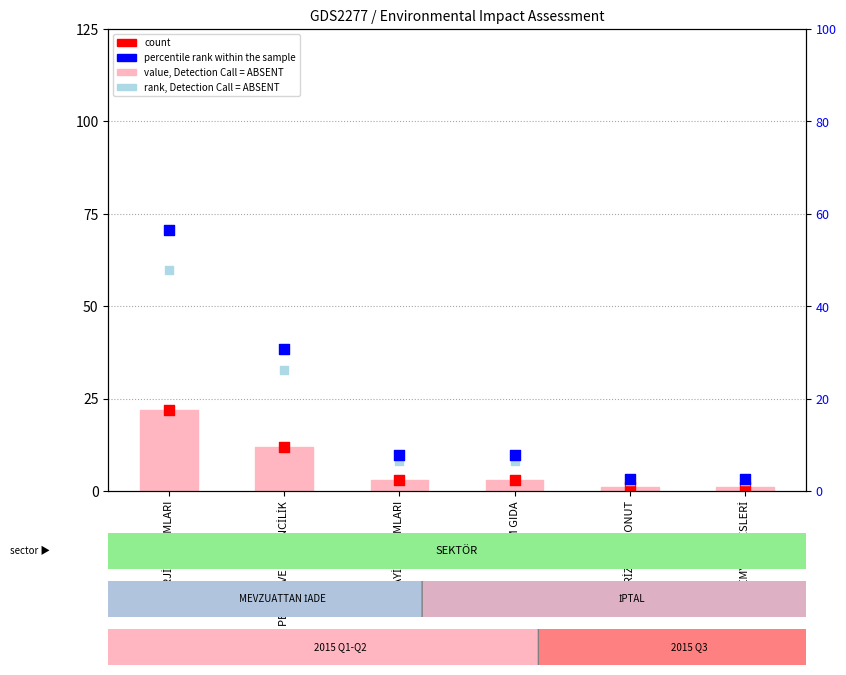

At how many categories does at least one series exceed 11?

2